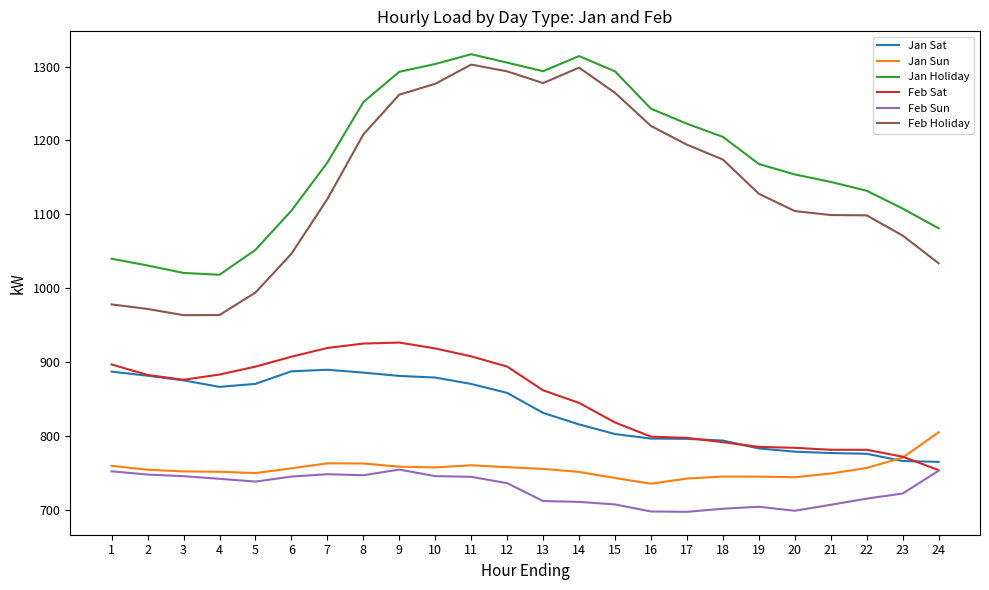

How many lines are shown in the chart?

6